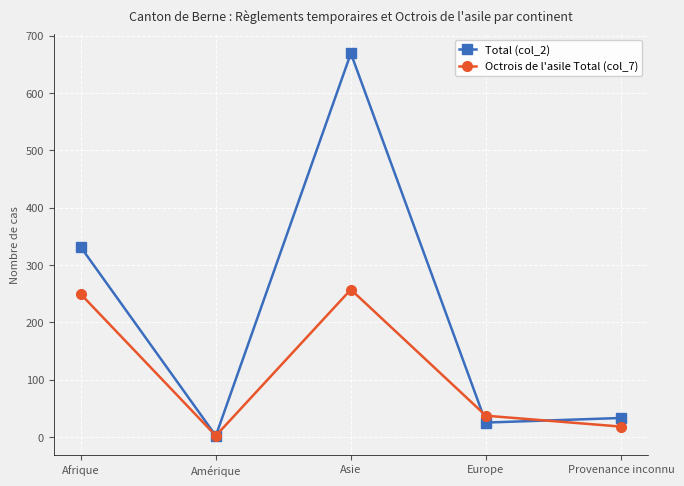

What is the value of the Octrois de l'asile Total (col_7) point at the 2nd from the left?

2